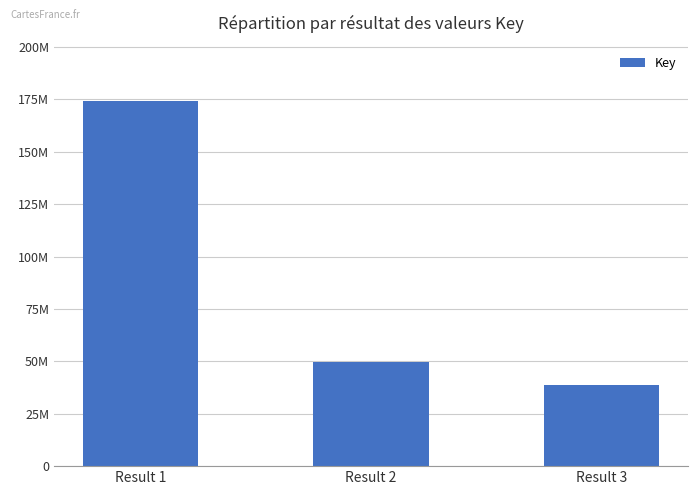

What is the approximate value at Result 3?

38552488